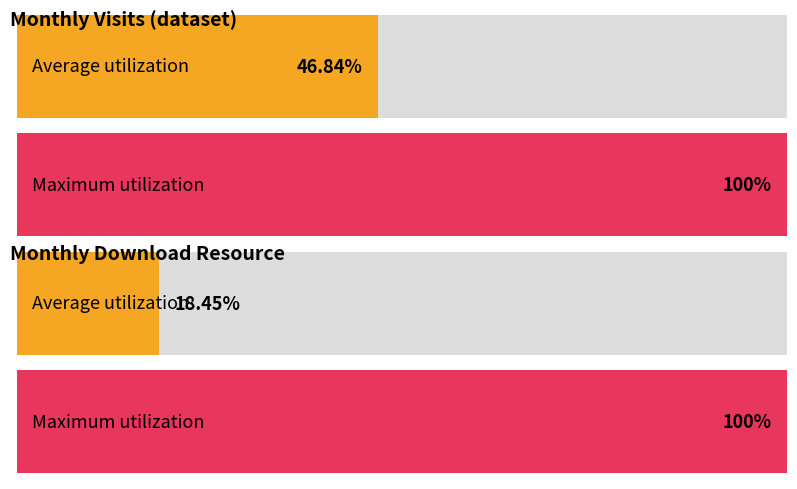

Rank the series by their average value, from highest to lowest.

monthly_visit, monthly_download_resource